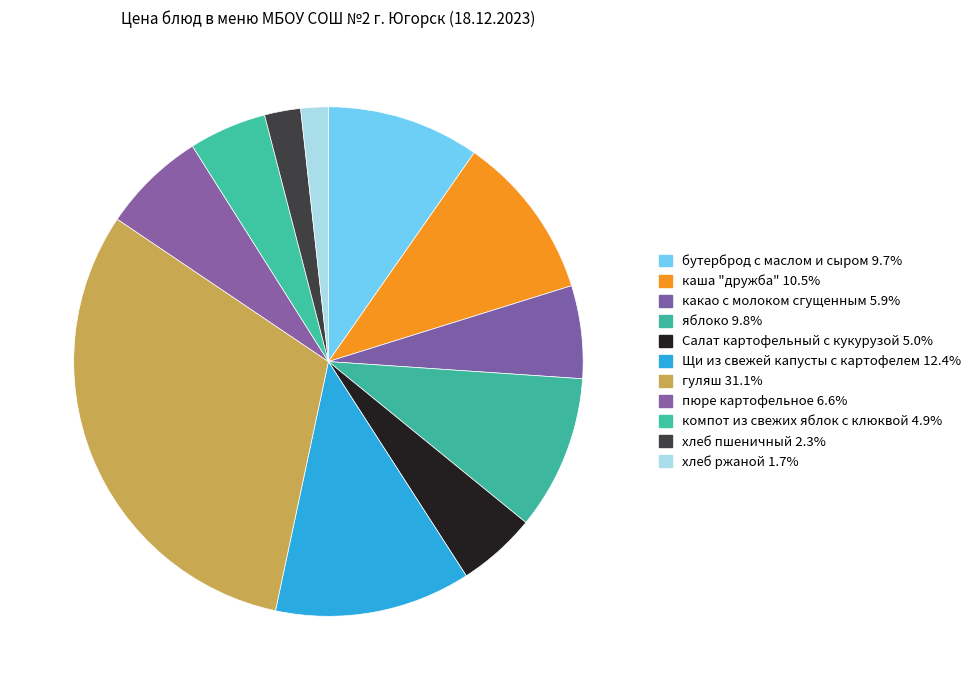

Does каша "дружба" represent more than half of the total?

No